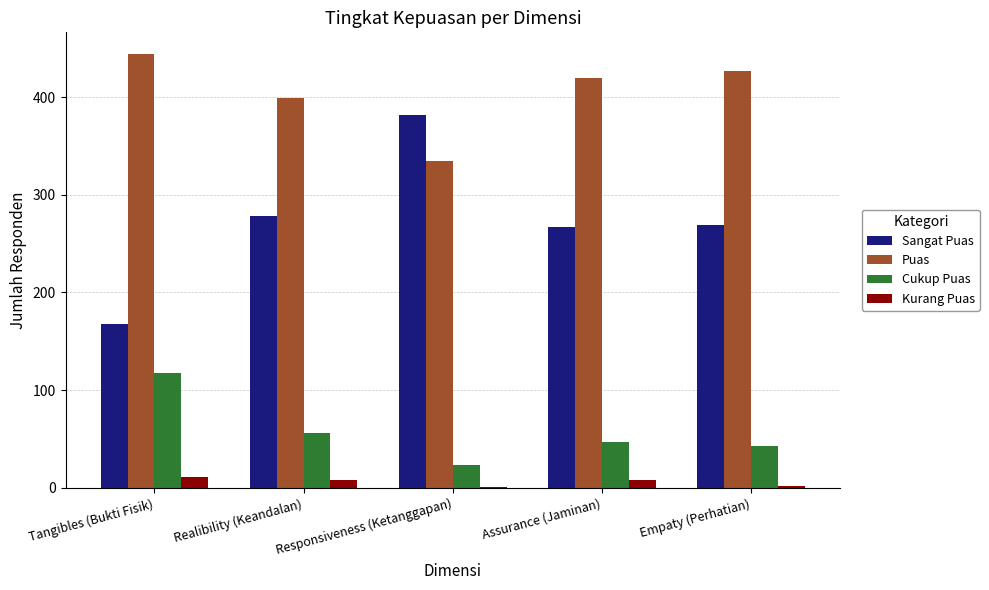

Which series changed the most between Tangibles (Bukti Fisik) and Realibility (Keandalan)?

Sangat Puas